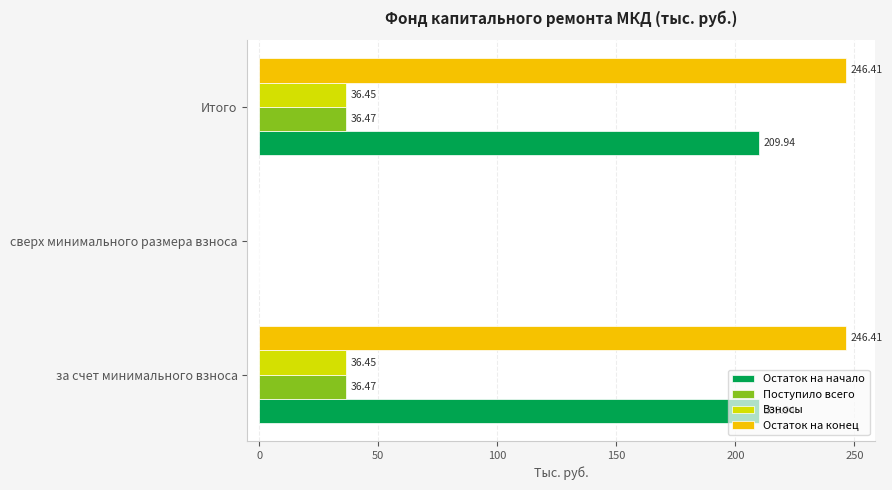

What is the sum of all Остаток на начало values?

419.9